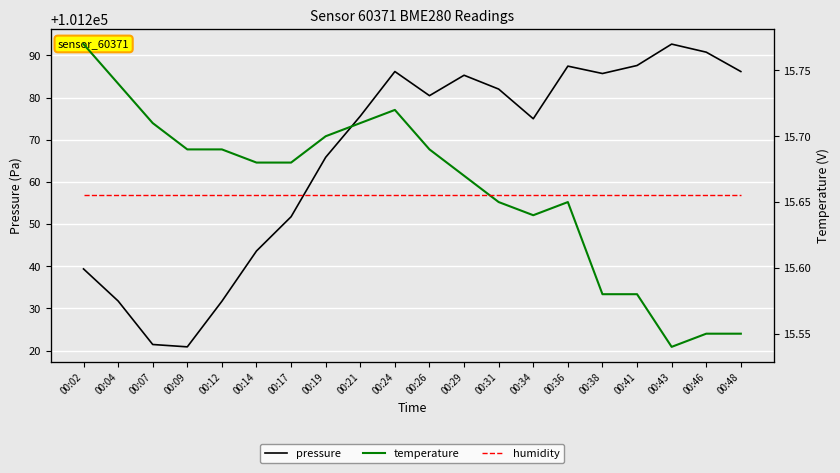

How many lines are shown in the chart?

3